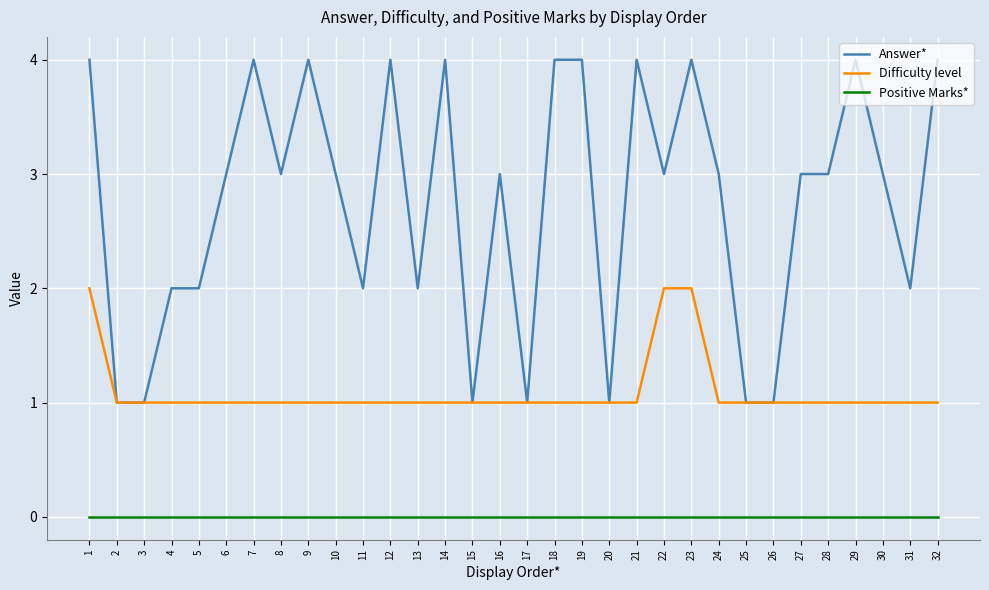

How many series are shown in this chart?

3